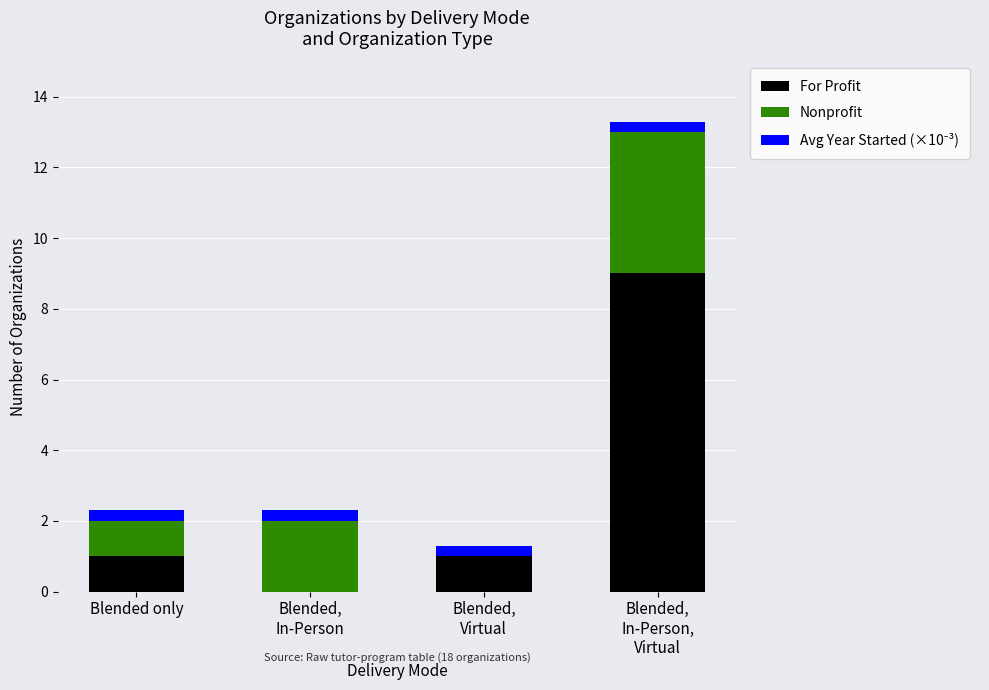

What is the maximum value for For Profit?

9.0